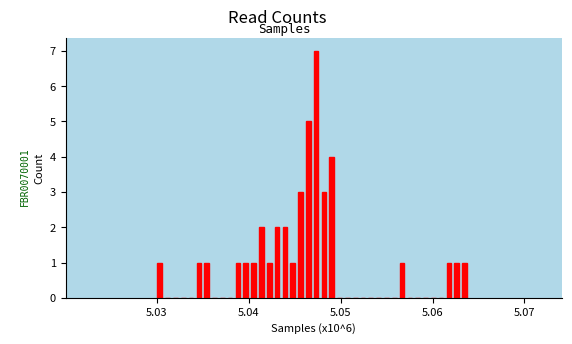

Read against the x-axis, roughly where is the centre of the tallest bar?

5.047